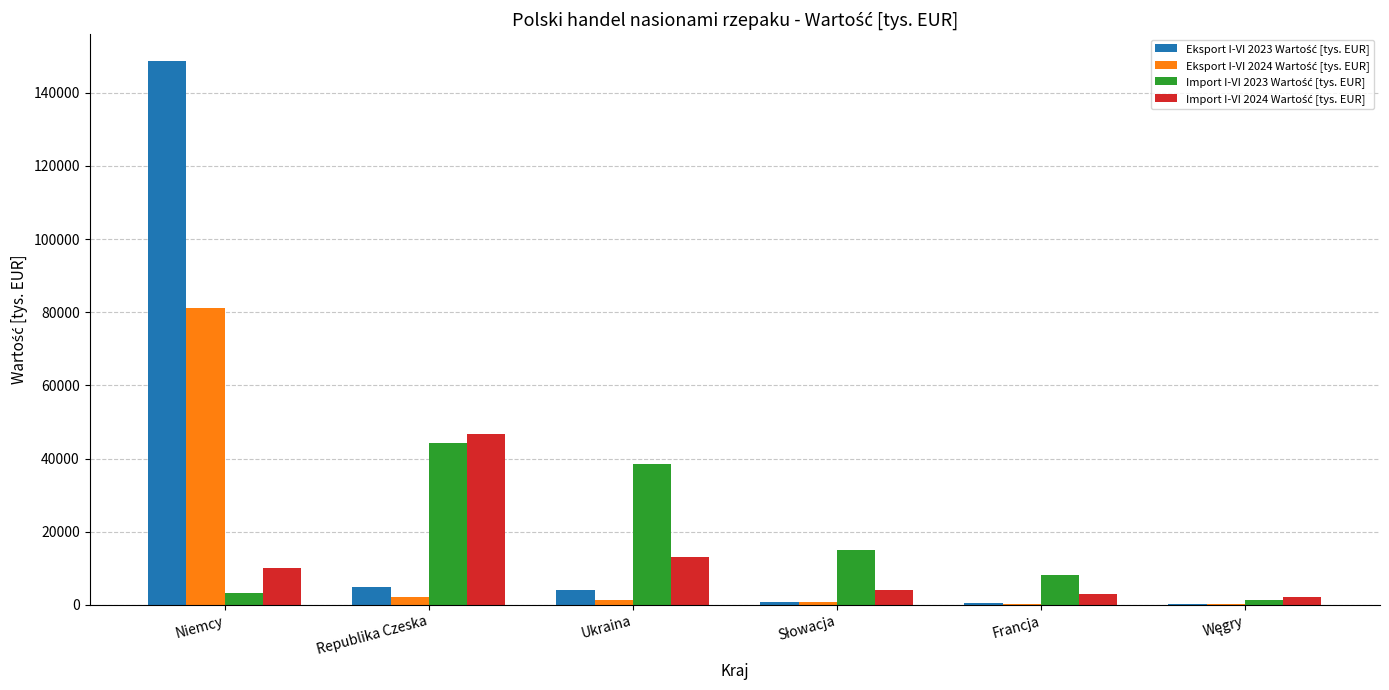

At which category is the sum across all series the highest?

Niemcy